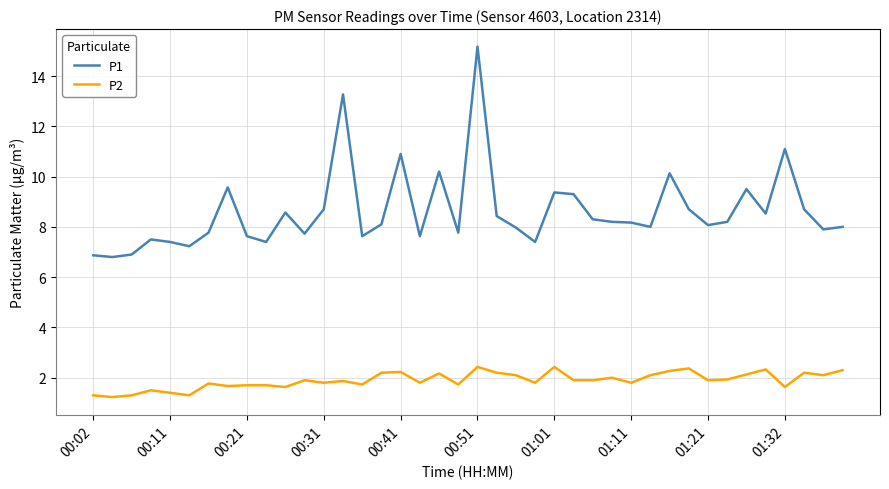

Rank the series by their average value, from highest to lowest.

P1, P2